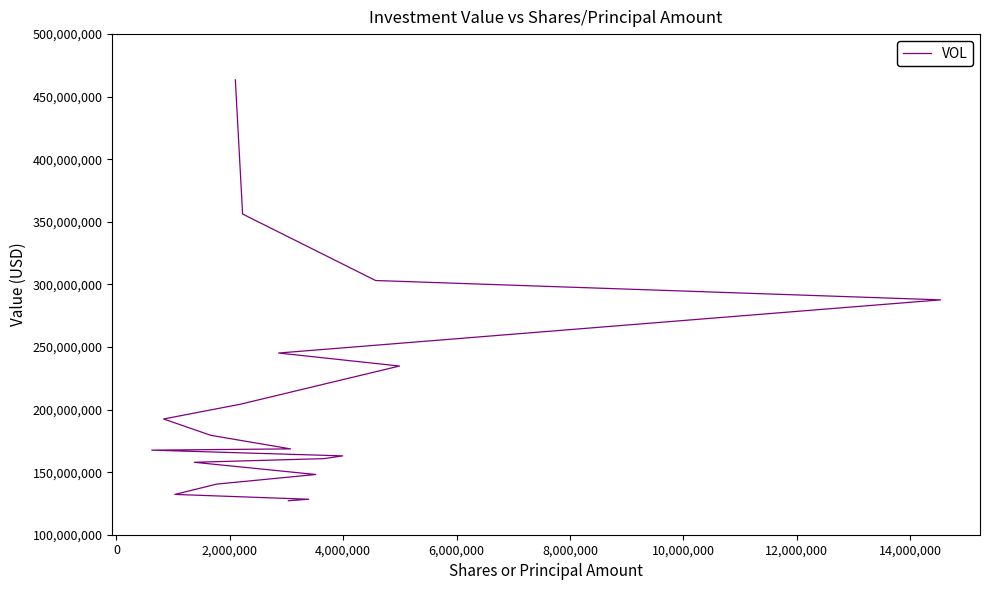

What is the value of the 10th point from the left?

168583000